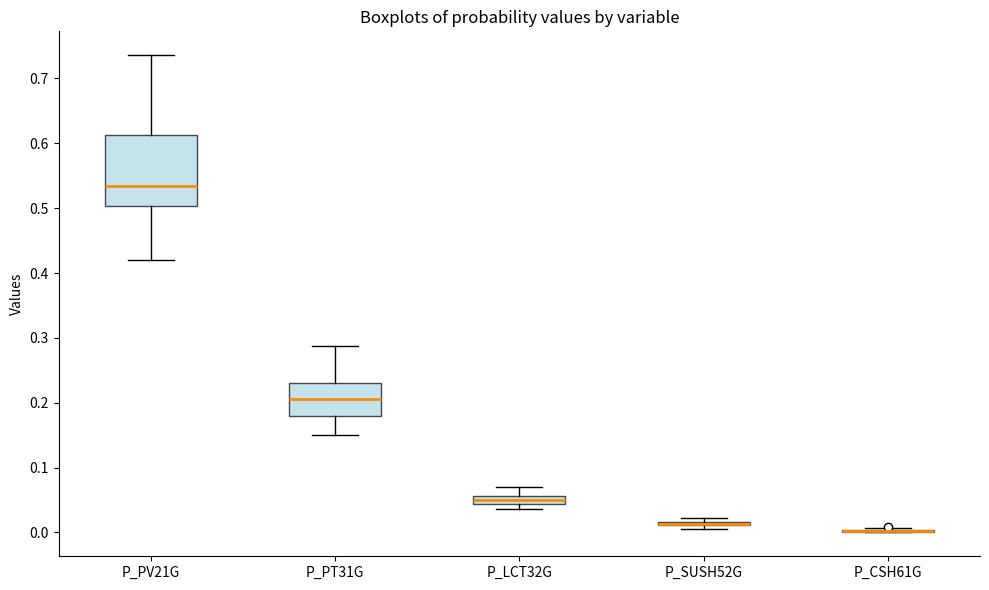

Comparing the boxes themselves (not the whiskers), which one is the tallest?

P_PV21G